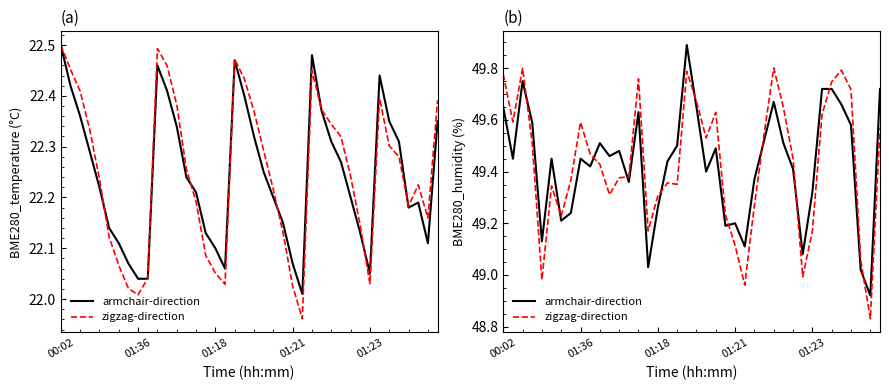

How many distinct data groups are displayed?

2